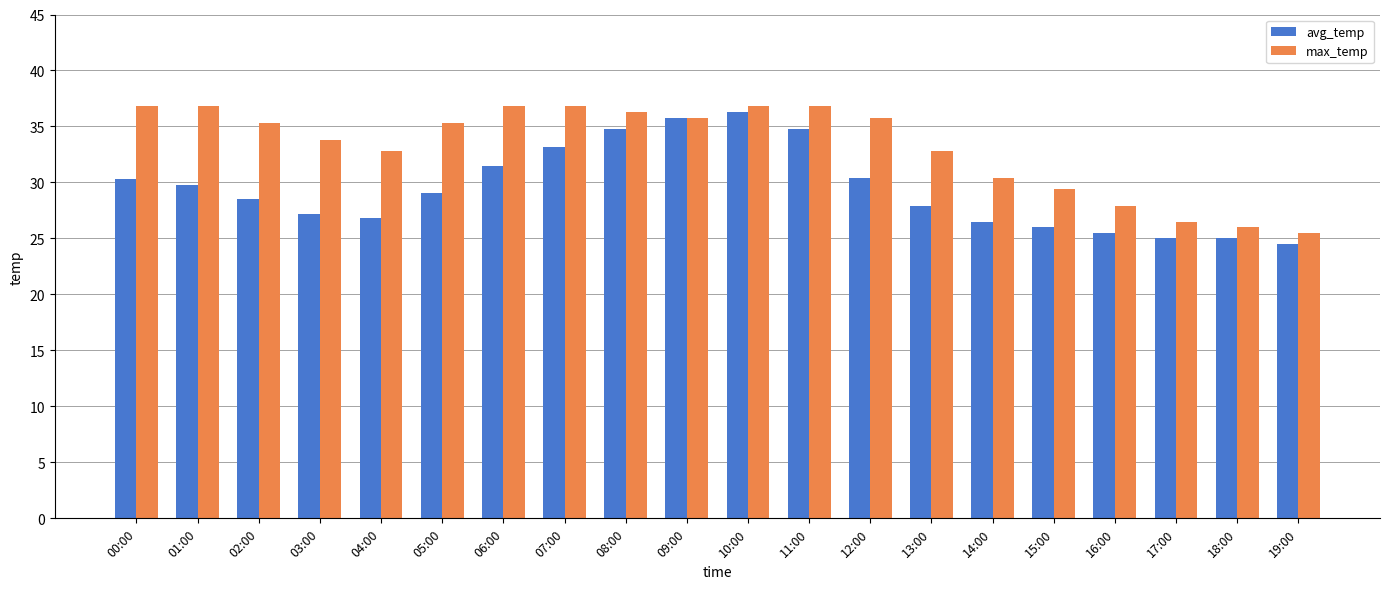

How many series are shown in this chart?

2